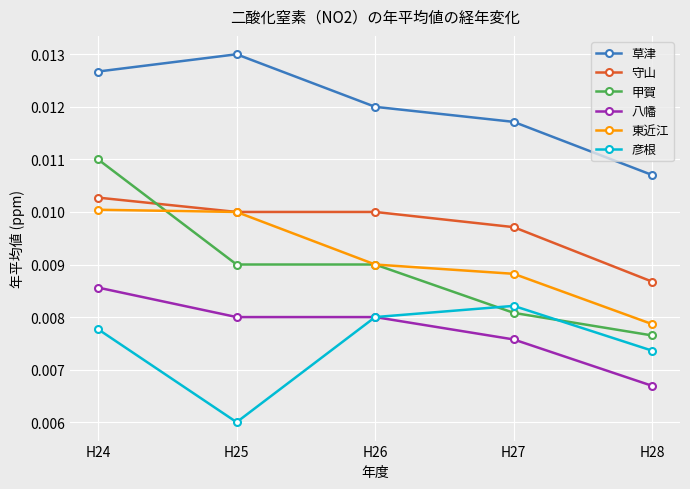

Rank the series by their maximum value, from lowest to highest.

彦根, 八幡, 東近江, 守山, 甲賀, 草津